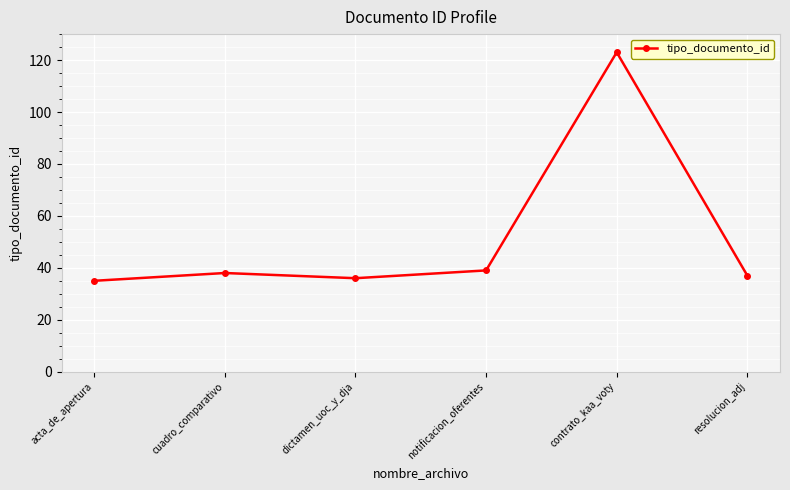

Approximately how many times larger is the value at cuadro_comparativo compared to dictamen_uoc_y_dja?

1.1